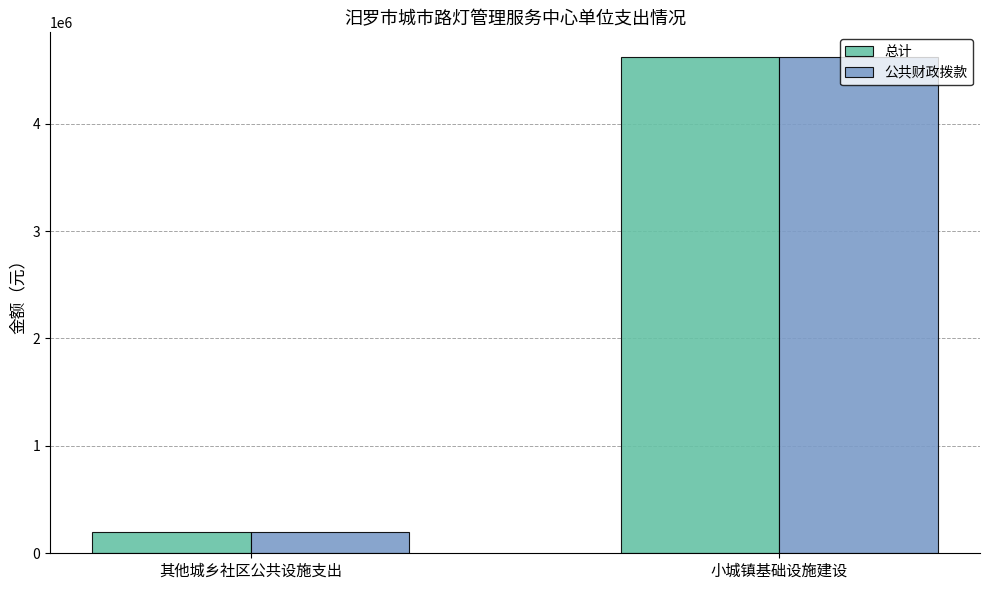

How many bars are there in total?

4